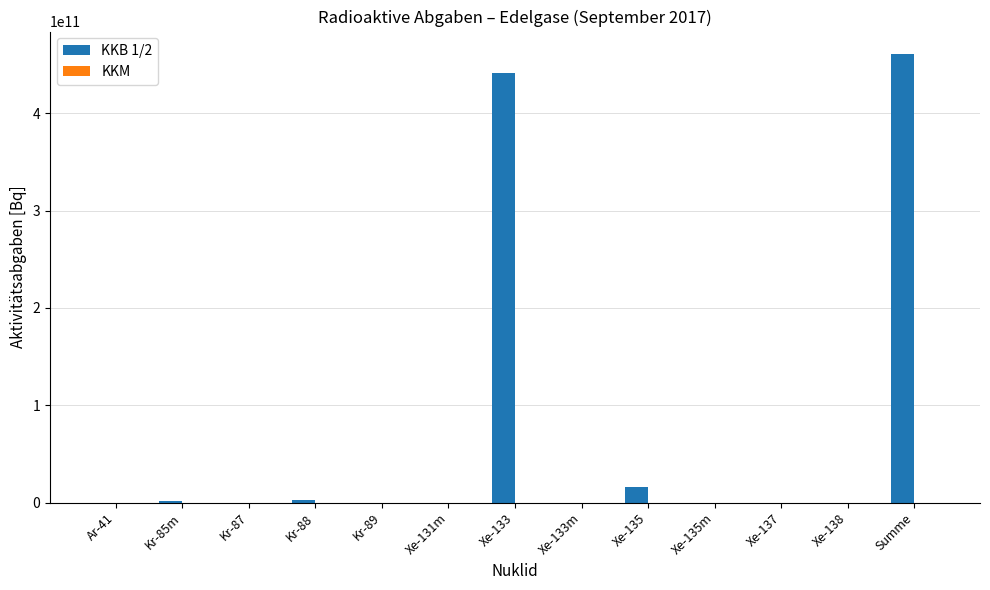

Which has a higher value, Xe-135 or Kr-87?

Xe-135